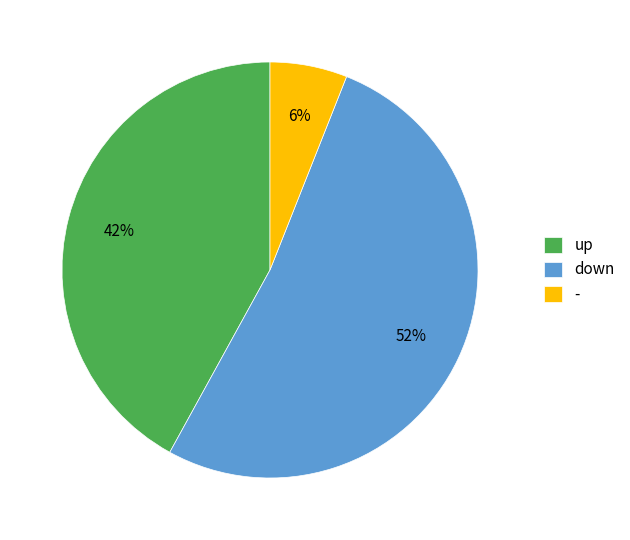

What is the ratio of the value at - to the value at down?

0.1